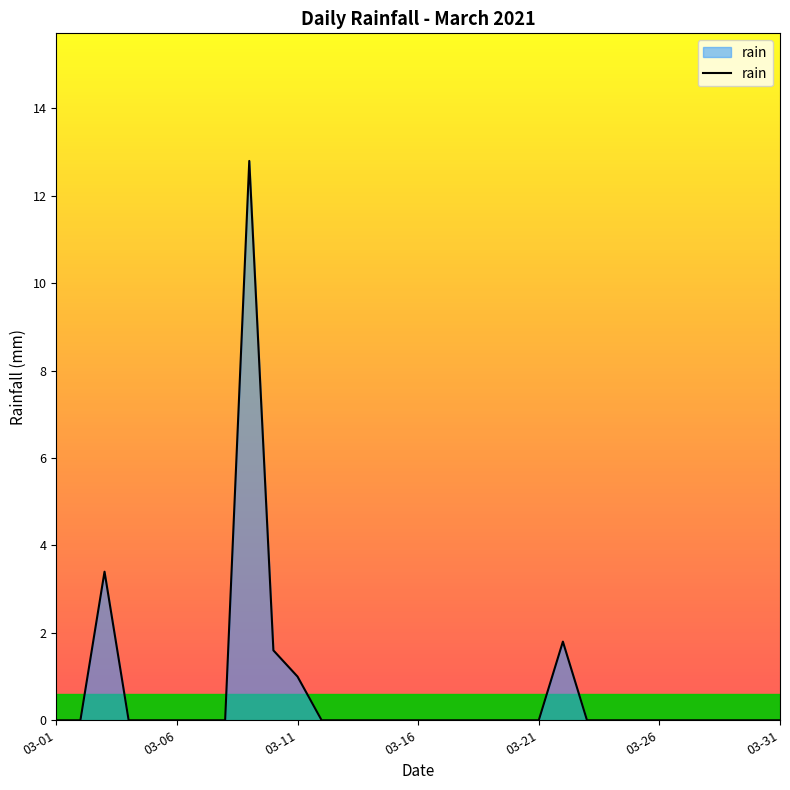

What is the greatest value displayed?

12.8